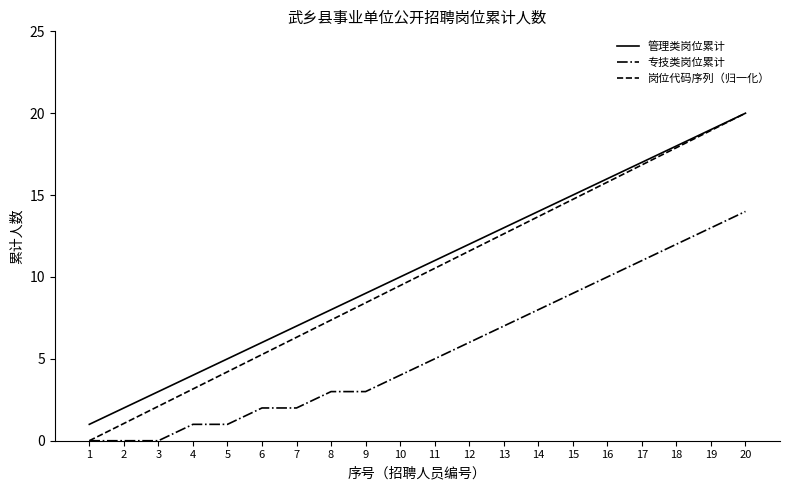

What is the sum of the 管理类岗位累计 values at 18 and 10?

28.0